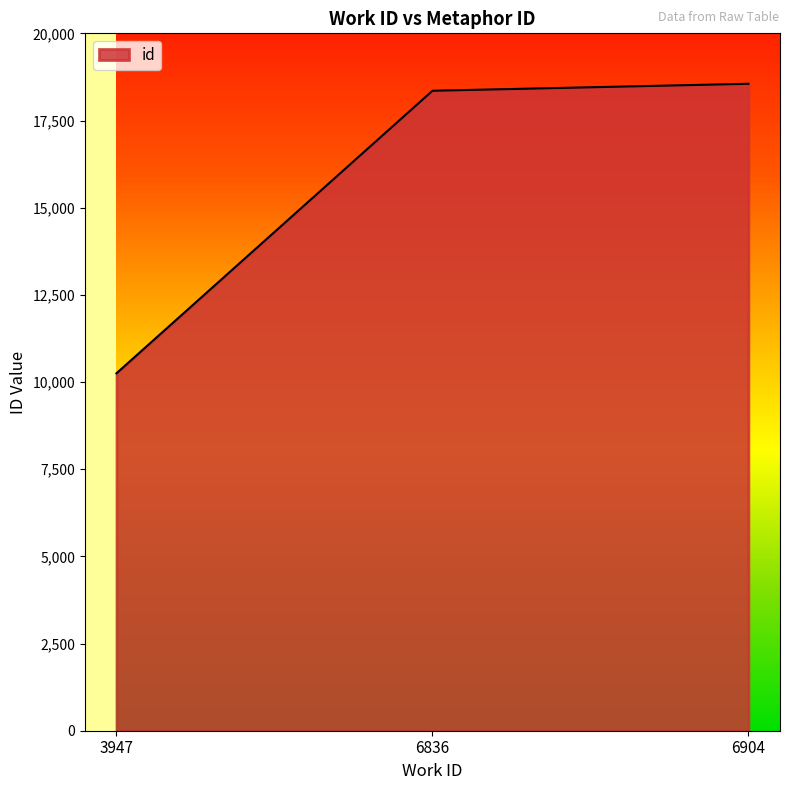

List the labels in order of value, smallest first.

3947, 6836, 6904